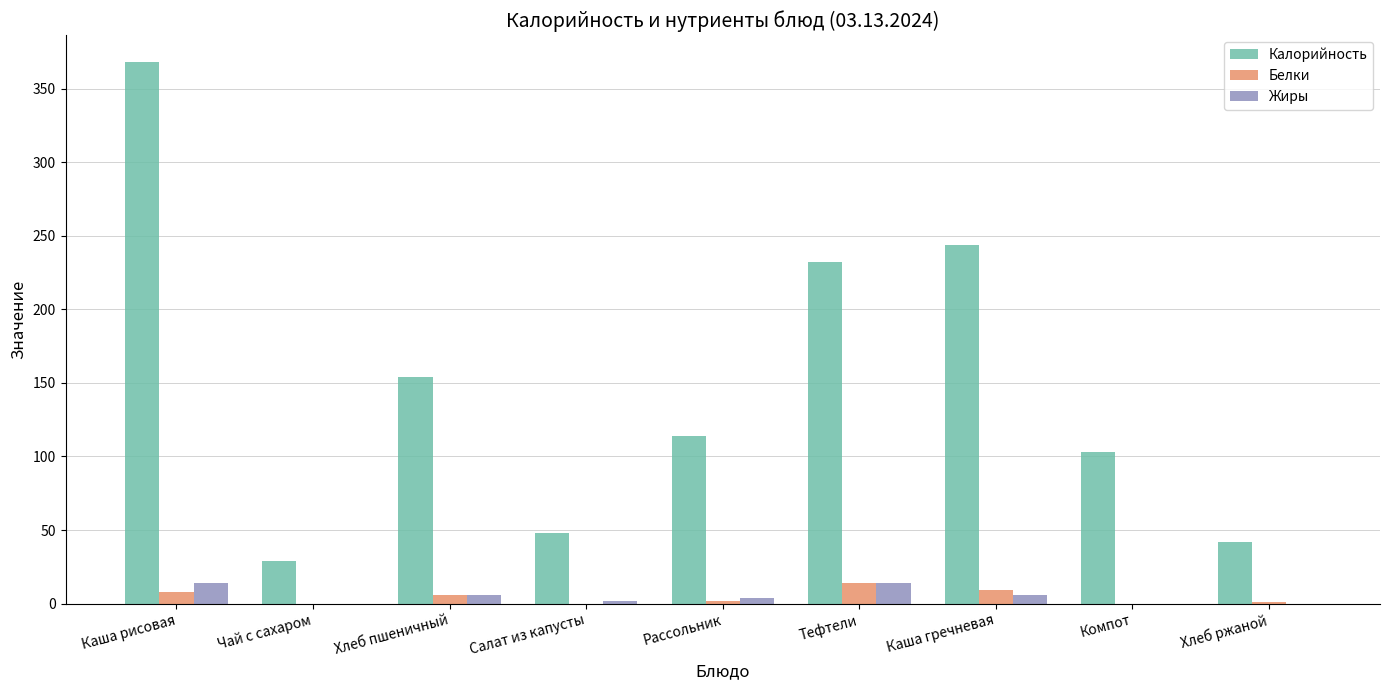

The value of Жиры at Салат из капусты is 2. True or false?

True